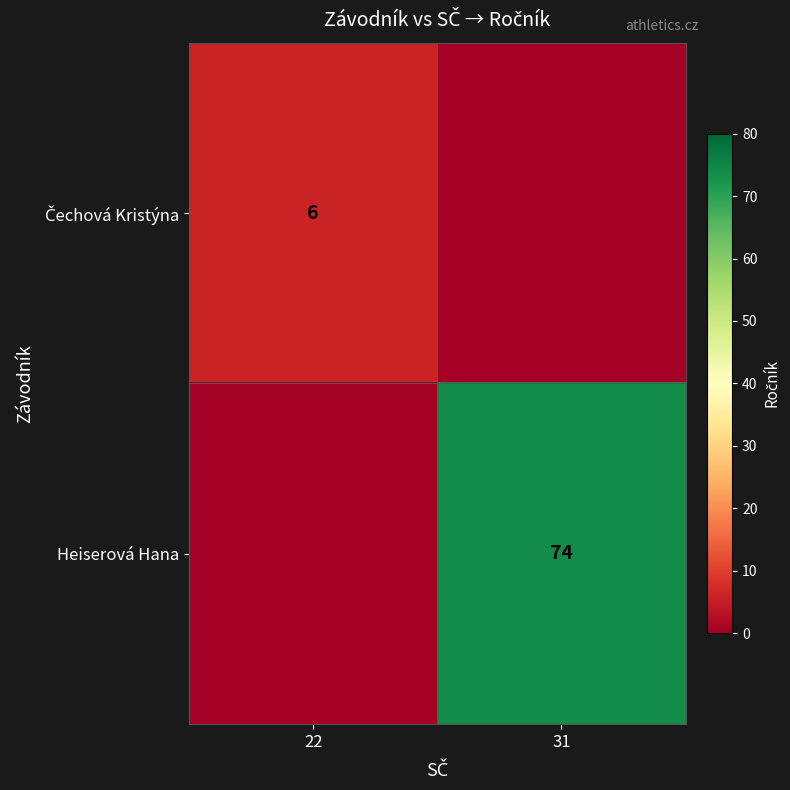

The Heiserová Hana series shows 22 at 31. True or false?

False